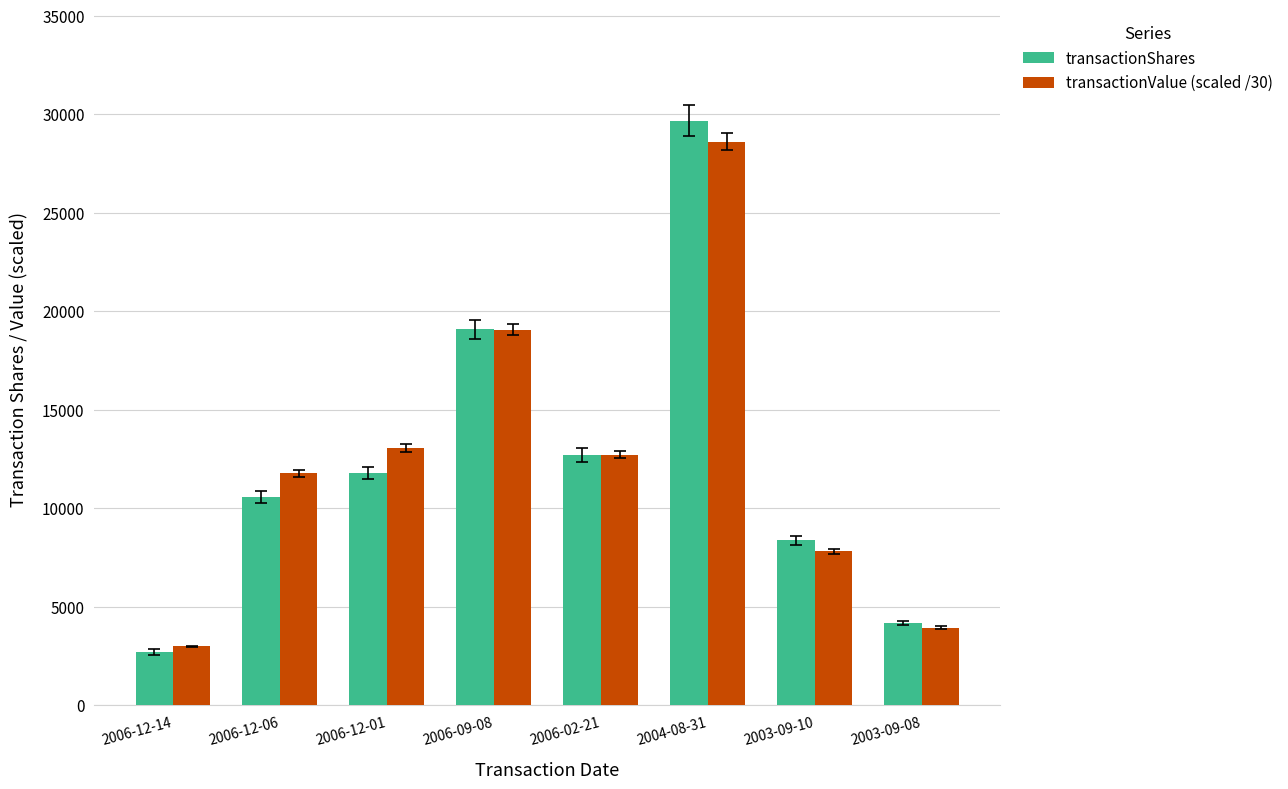

What is the difference between the second highest and minimum values in the transactionShares series?

16385.0